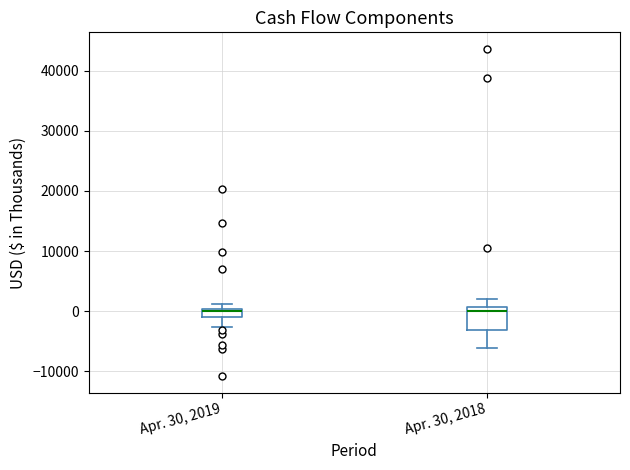

Comparing the boxes themselves (not the whiskers), which one is the tallest?

Apr. 30, 2018